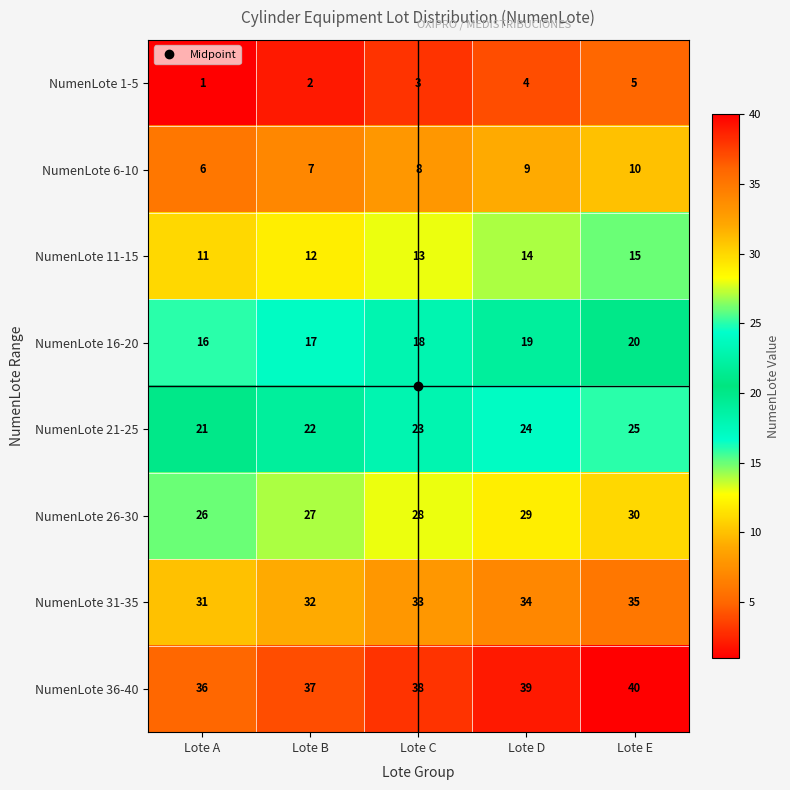

The value of NumenLote 11-15 at Lote C is 8. True or false?

False